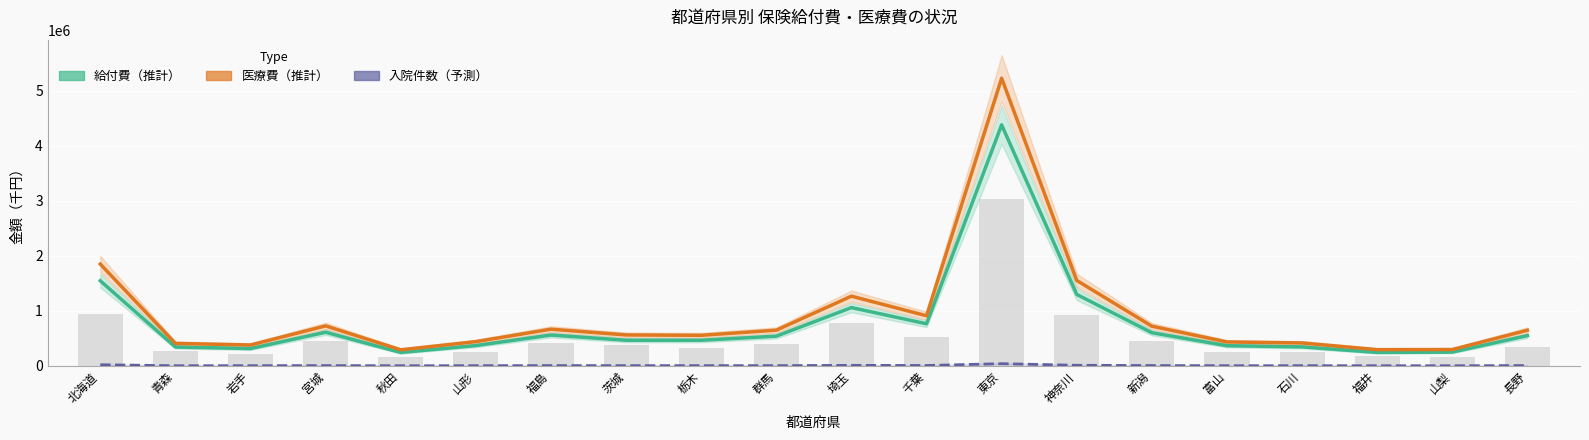

What is the sum of the 医療費（推計） values at 千葉 and 茨城?

1473558.4